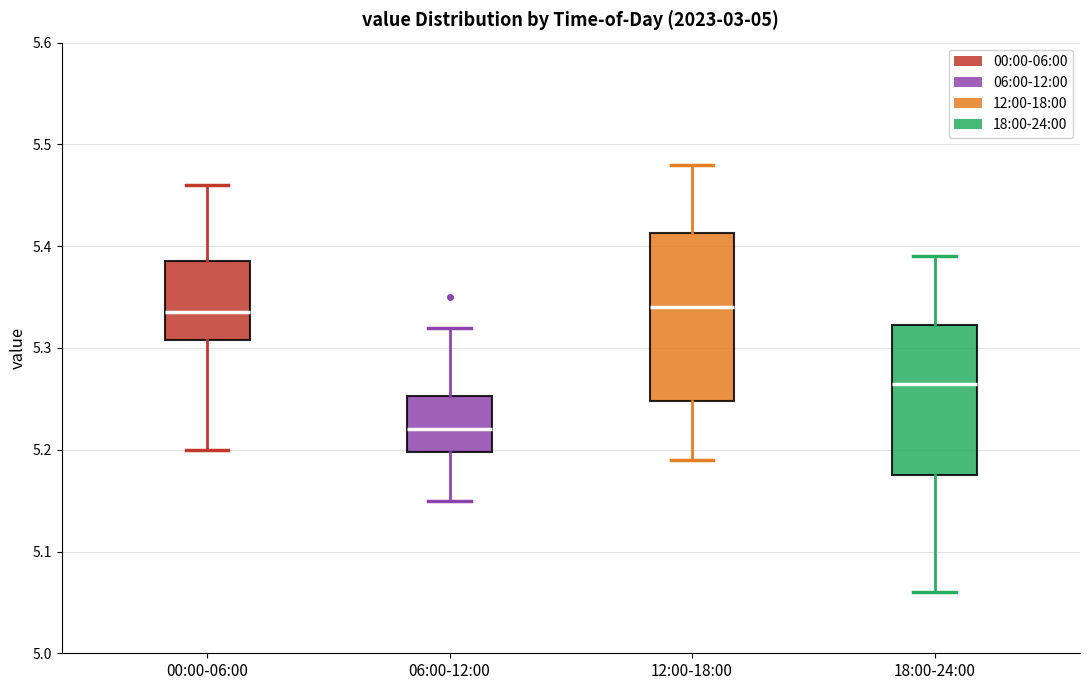

Comparing the boxes themselves (not the whiskers), which one is the tallest?

12:00-18:00